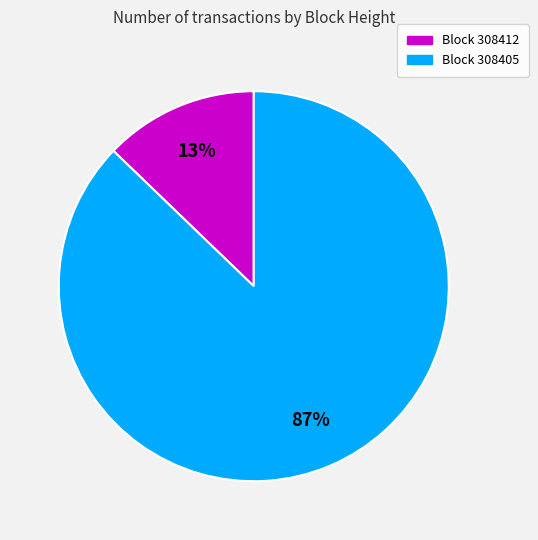

Is there a majority slice in this chart?

Yes